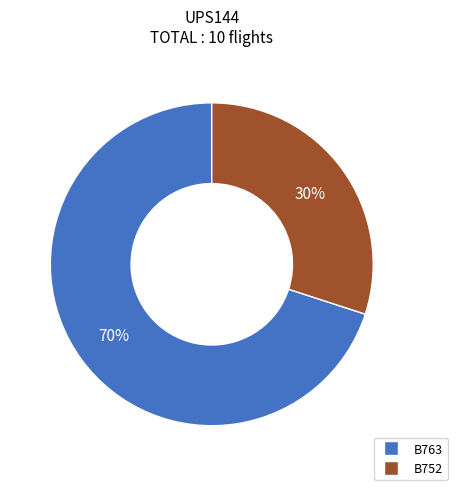

What is the largest slice in the pie chart?

B763